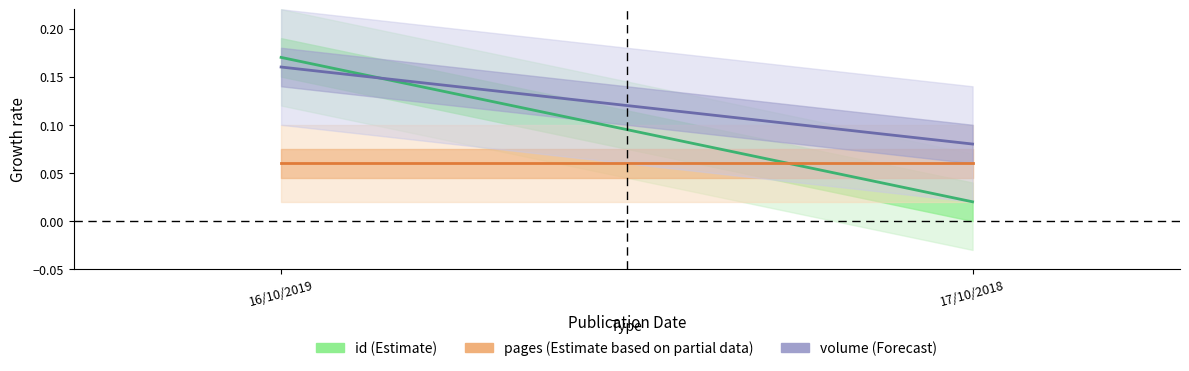

Reading left to right, transcribe all the data shown in this chart.

id (Estimate): 16/10/2019=0.2	17/10/2018=0.0
pages (Estimate based on partial data): 16/10/2019=0.1	17/10/2018=0.1
volume (Forecast): 16/10/2019=0.2	17/10/2018=0.1